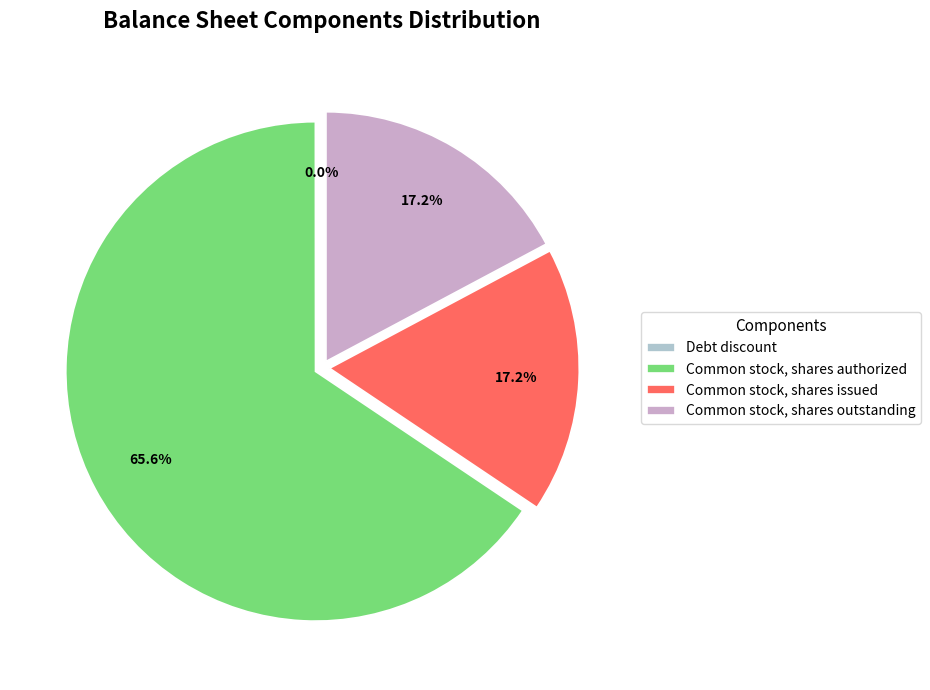

To the nearest percent, what is the difference between the largest and smallest slice percentages?

66%